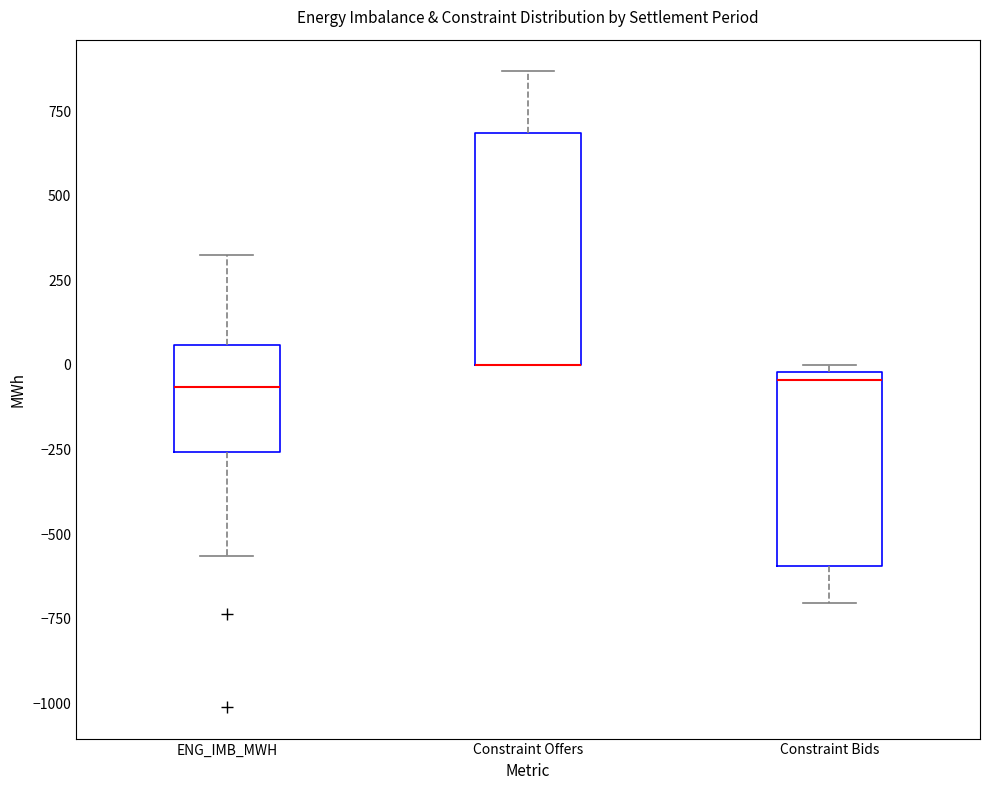

Which box is the tallest, from its lower edge to its upper edge?

Constraint Offers